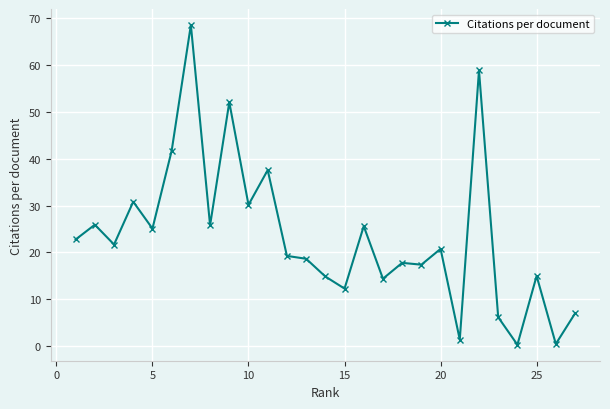

What is the maximum value shown in the chart?

68.5